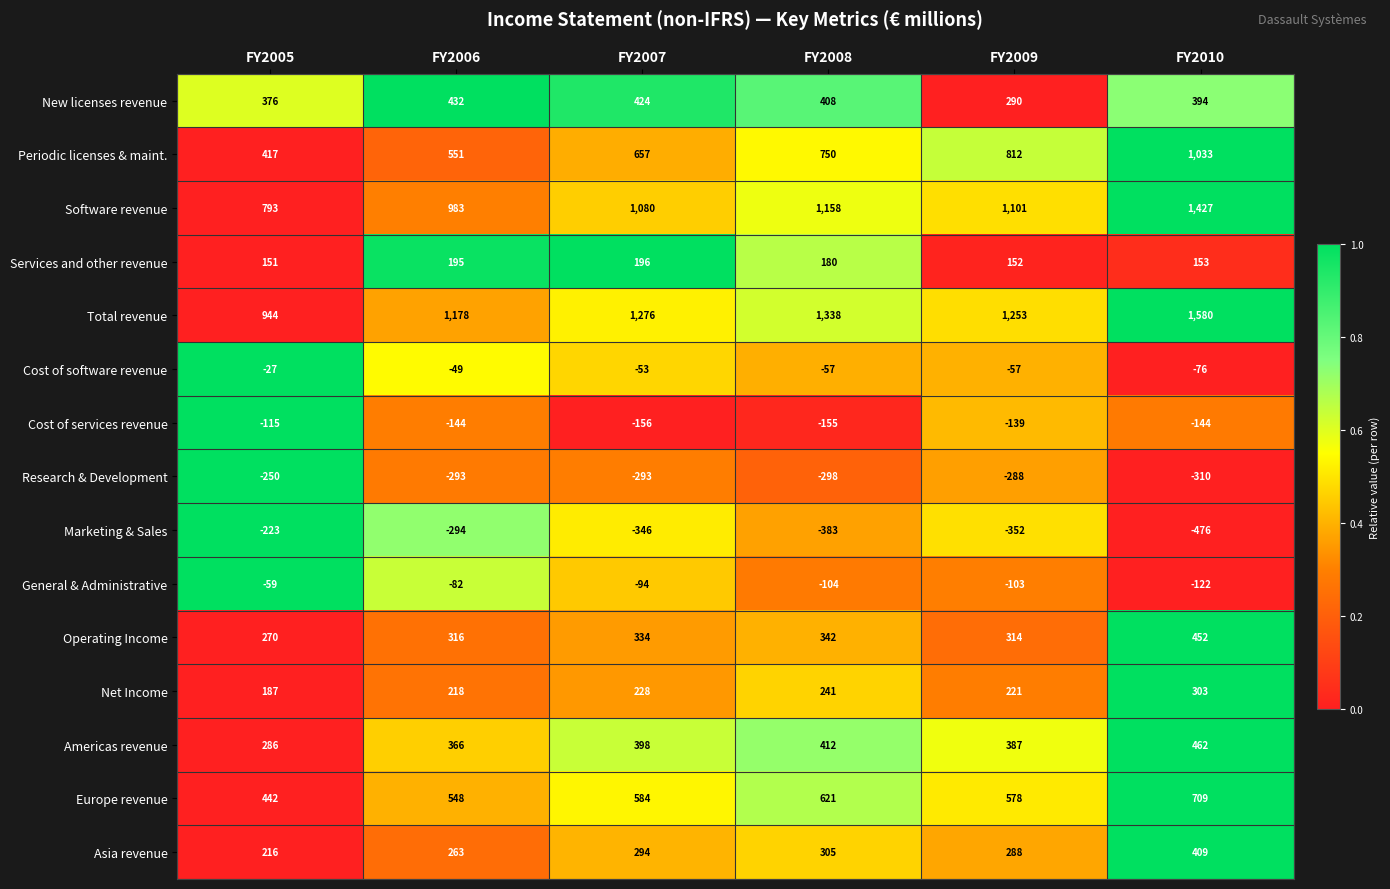

What is the difference between the second highest and second lowest values in the Operating Income series?

28